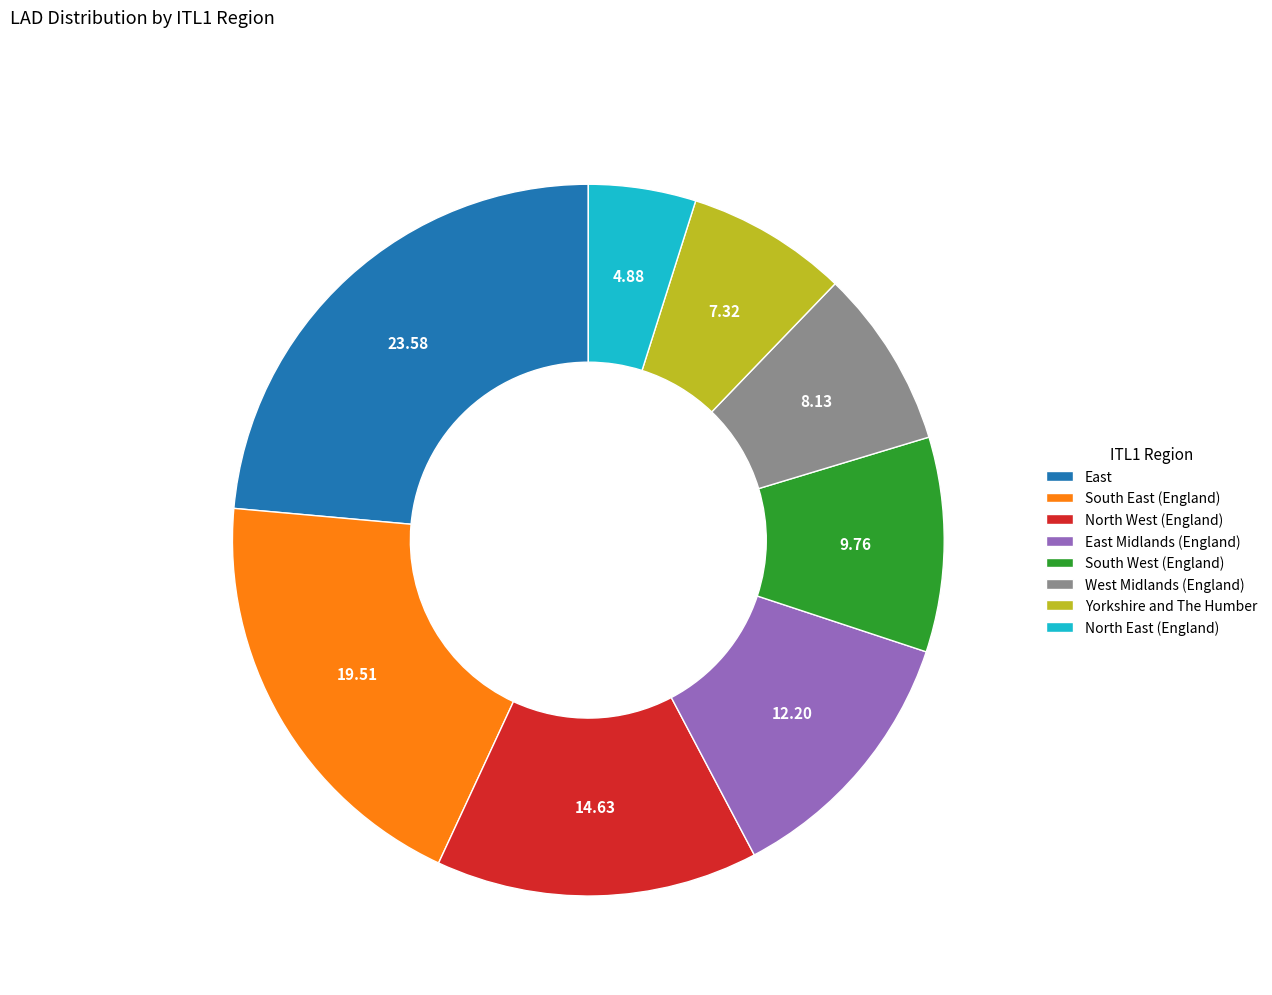

Approximately how many times larger is the value at Yorkshire and The Humber compared to South West (England)?

0.8